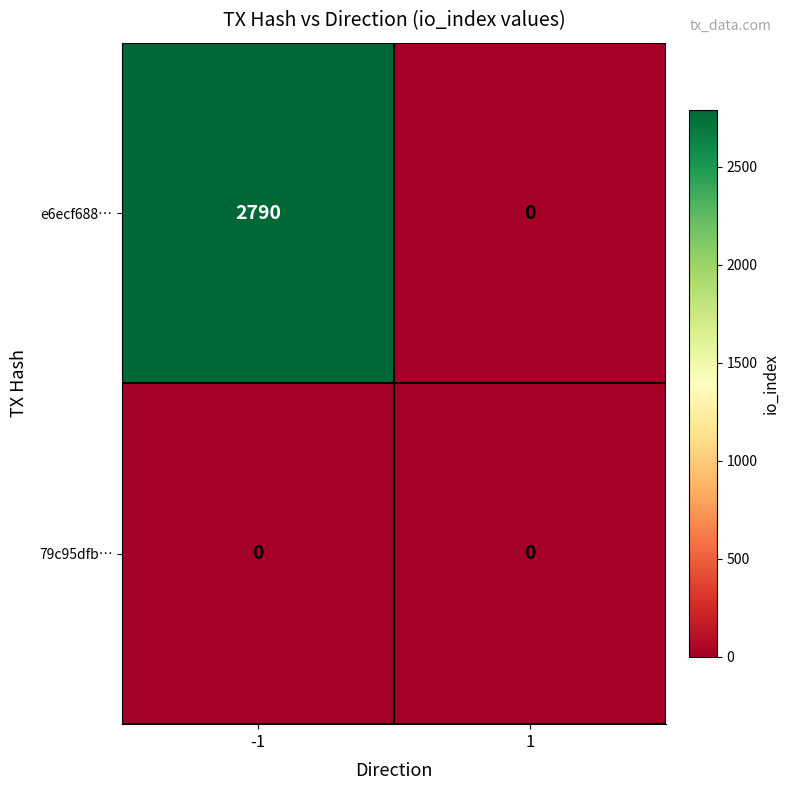

What is the difference between the maximum and minimum values in the e6ecf688… series?

2790